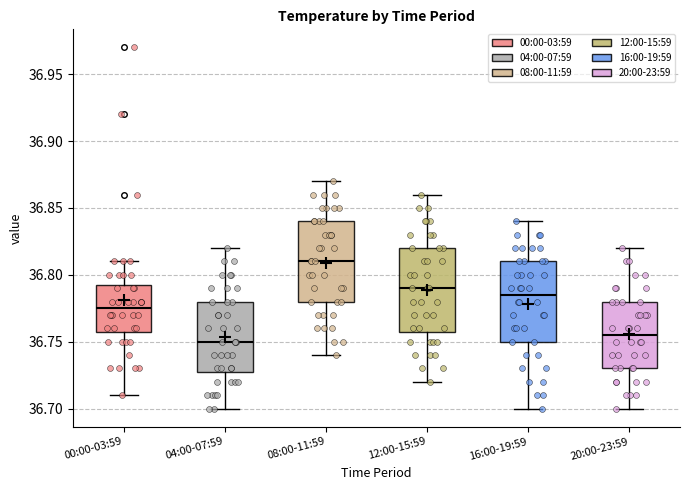

Reading left to right, read every box against the y-axis: the position of its median line, the range the box covers, and the ends of its whiskers. The values are not printed on the chart, so give them approximately, as read against the axis.

00:00-03:59: median 36.775, box 36.760 to 36.795, whiskers 36.710 to 36.810
04:00-07:59: median 36.750, box 36.730 to 36.780, whiskers 36.700 to 36.820
08:00-11:59: median 36.810, box 36.780 to 36.840, whiskers 36.740 to 36.870
12:00-15:59: median 36.790, box 36.760 to 36.820, whiskers 36.720 to 36.860
16:00-19:59: median 36.785, box 36.750 to 36.810, whiskers 36.700 to 36.840
20:00-23:59: median 36.755, box 36.730 to 36.780, whiskers 36.700 to 36.820